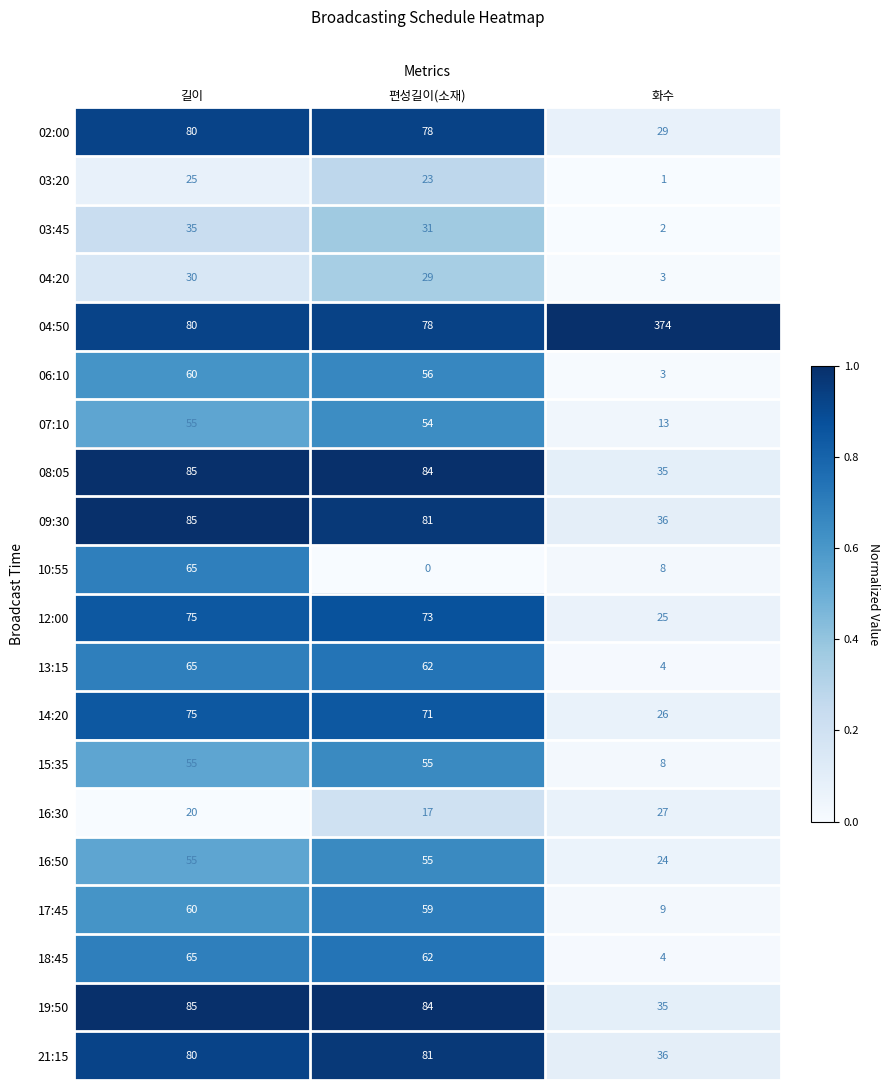

What is the spread (max minus min) of values at 편성길이(소재)?

84